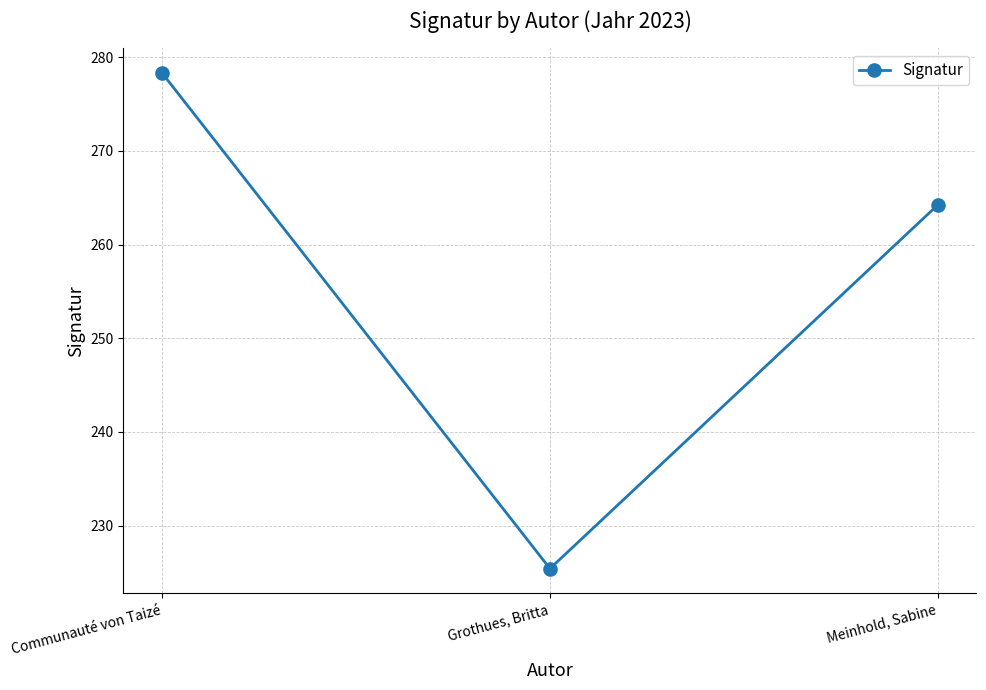

Reading right to left, list all the values displayed in this chart.

264.2	225.4	278.3